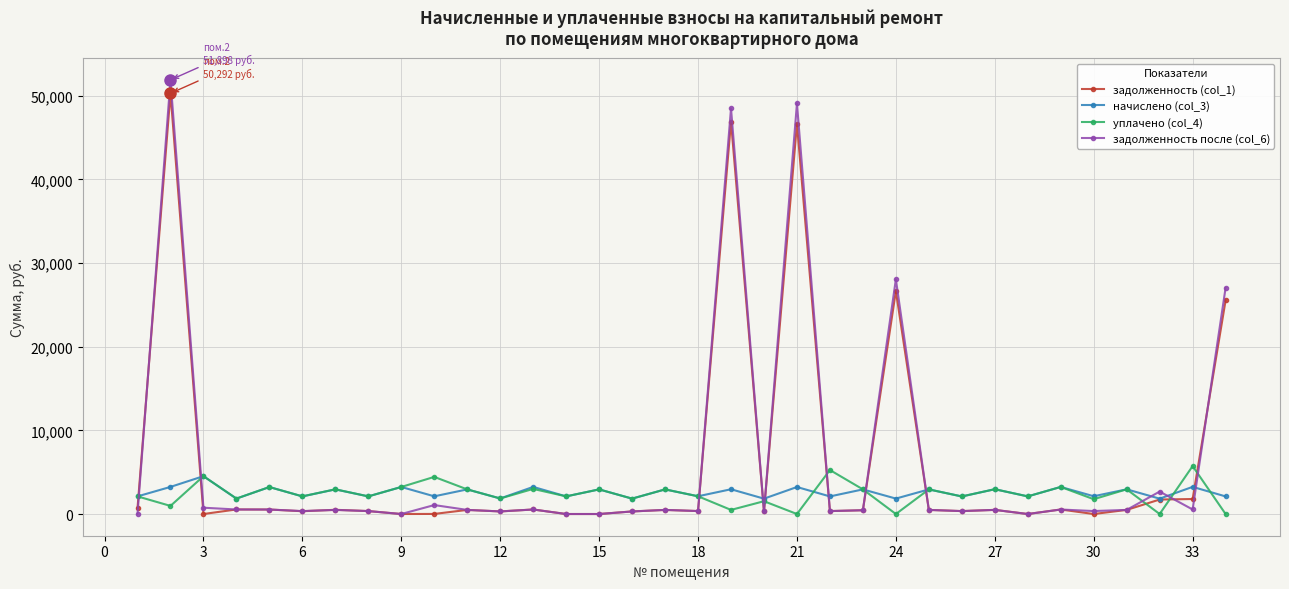

True or false: уплачено (col_4) has more than 0 points higher than both neighbors.

True